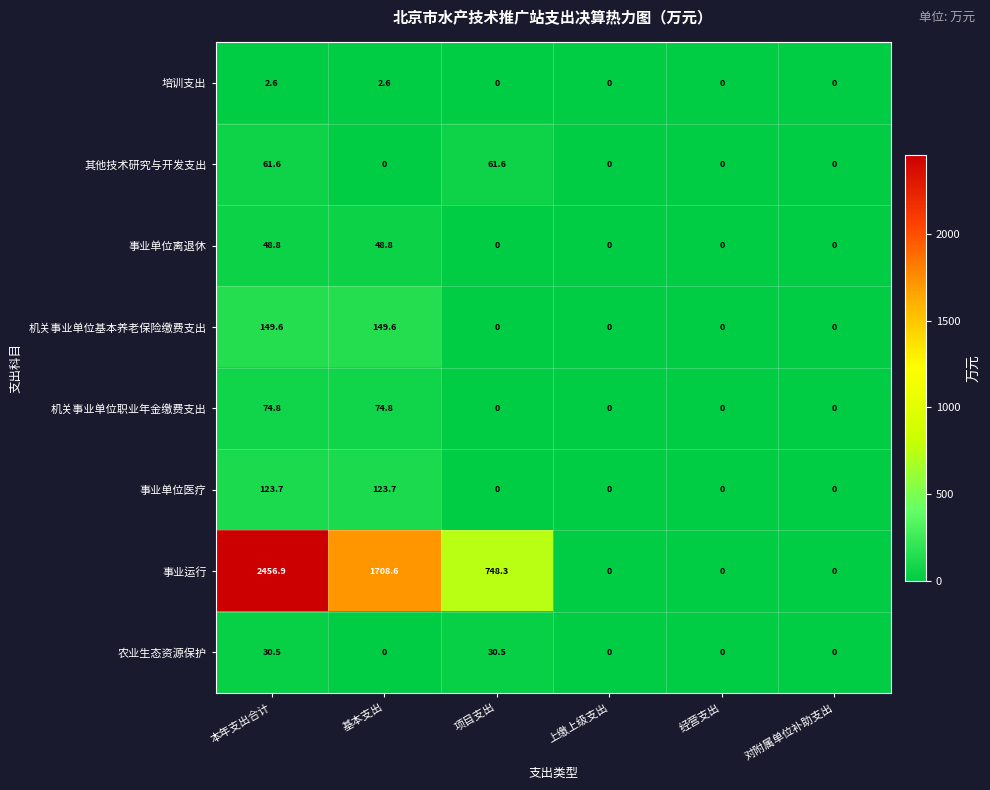

What is the difference between the maximum and minimum values in the 农业生态资源保护 series?

30.5